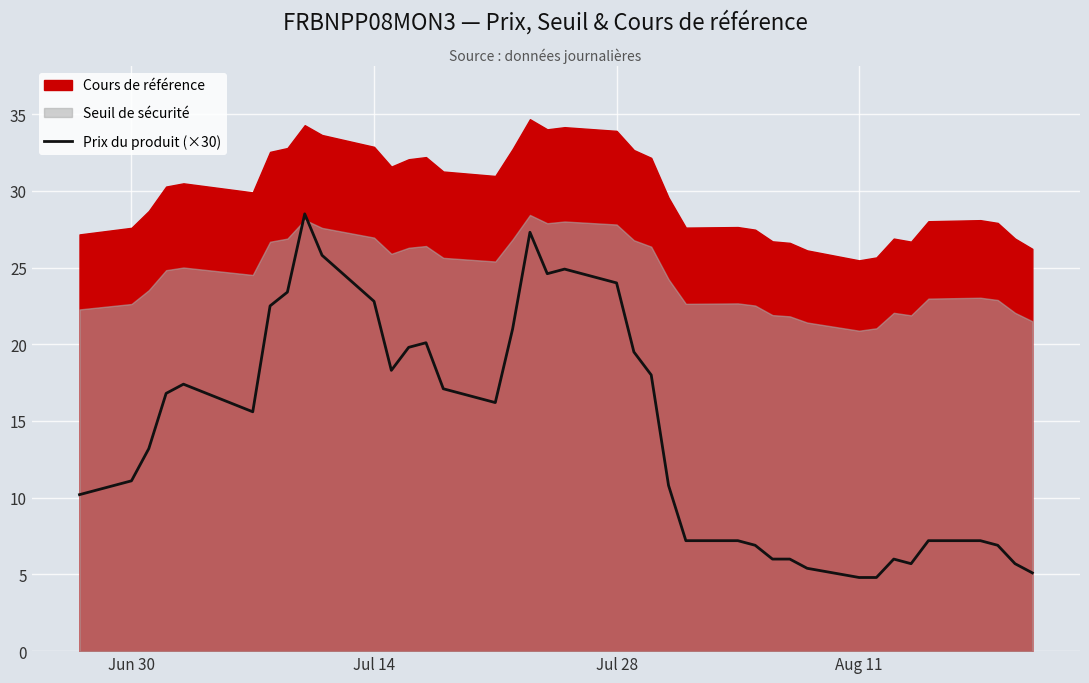

What is the highest value of the Prix du produit (×30) series?

28.5